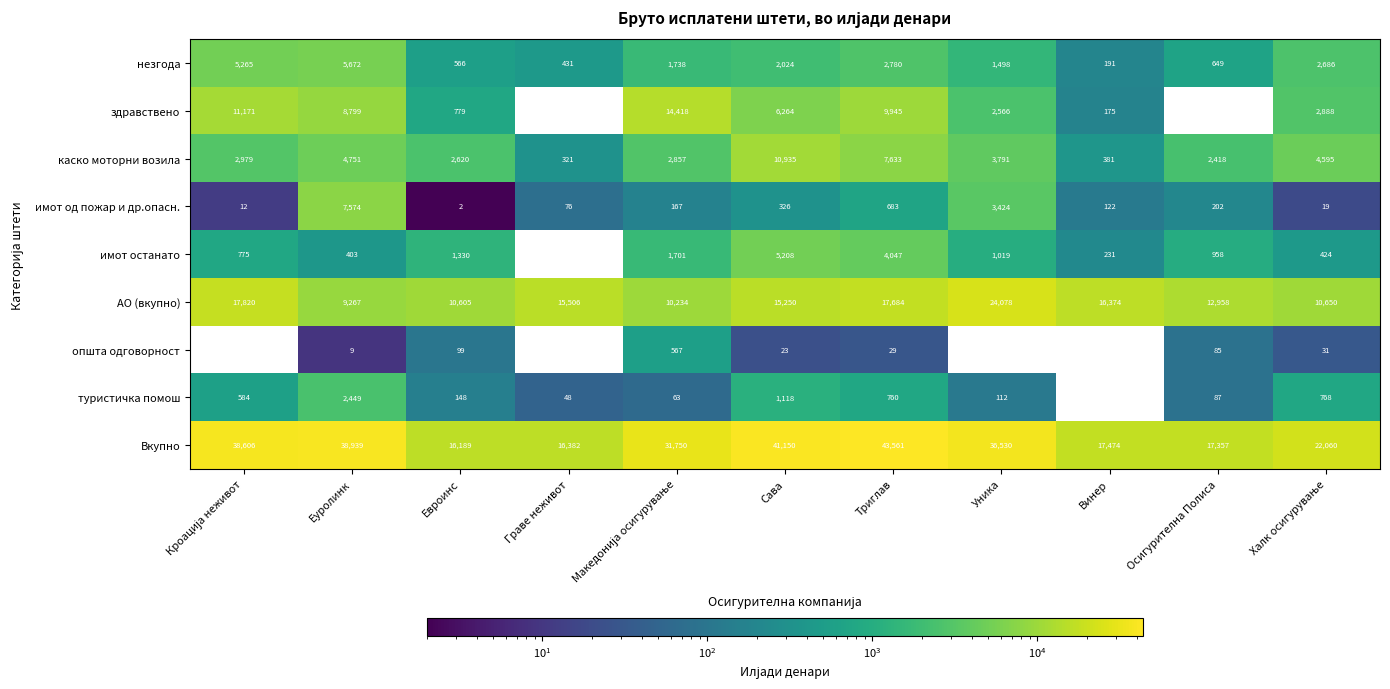

Is the value of здравствено at Сава greater than the value of незгода at Граве неживот?

Yes